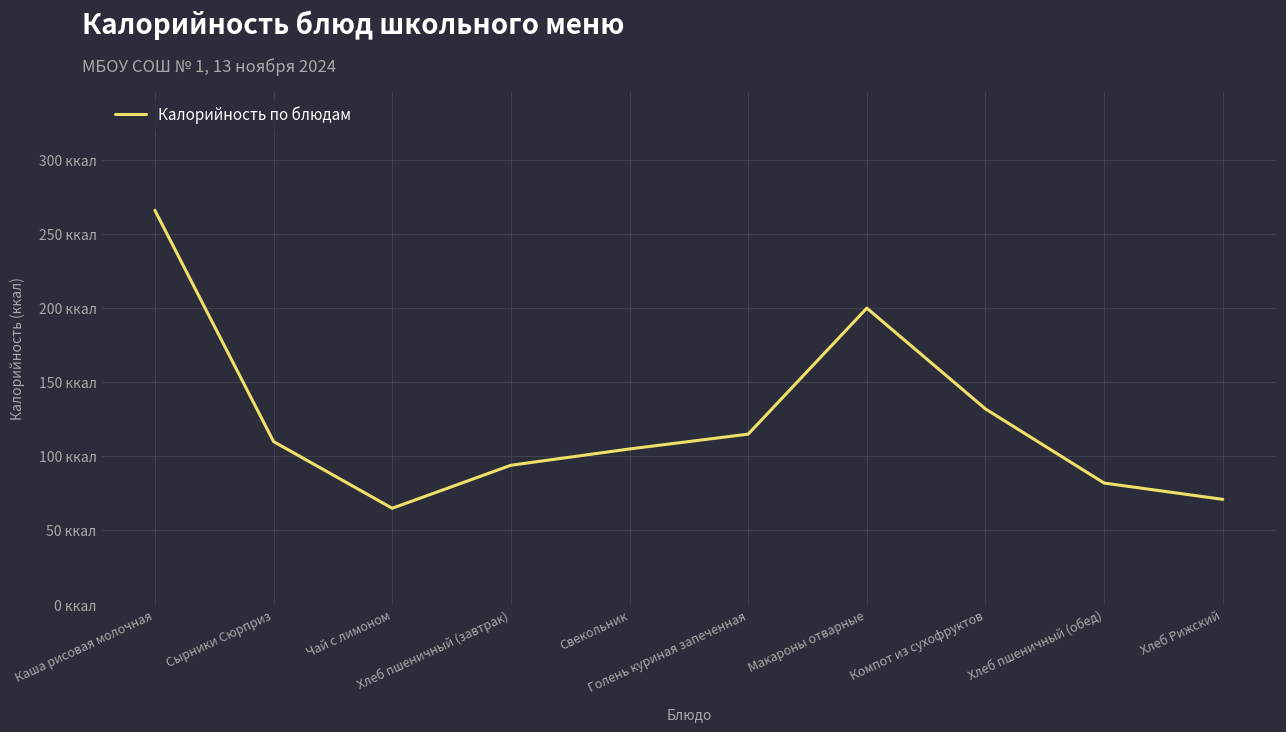

Rank the categories by value from highest to lowest.

Каша рисовая молочная, Макароны отварные, Компот из сухофруктов, Голень куриная запеченная, Сырники Сюрприз, Свекольник, Хлеб пшеничный (завтрак), Хлеб пшеничный (обед), Хлеб Рижский, Чай с лимоном